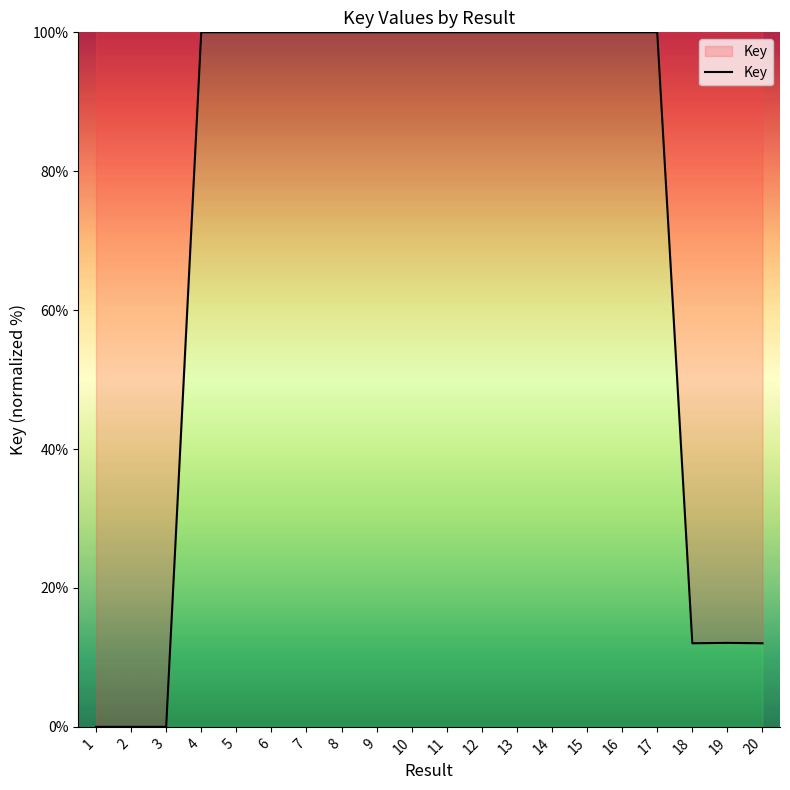

What is the difference between the values at 16 and 18?

88.0